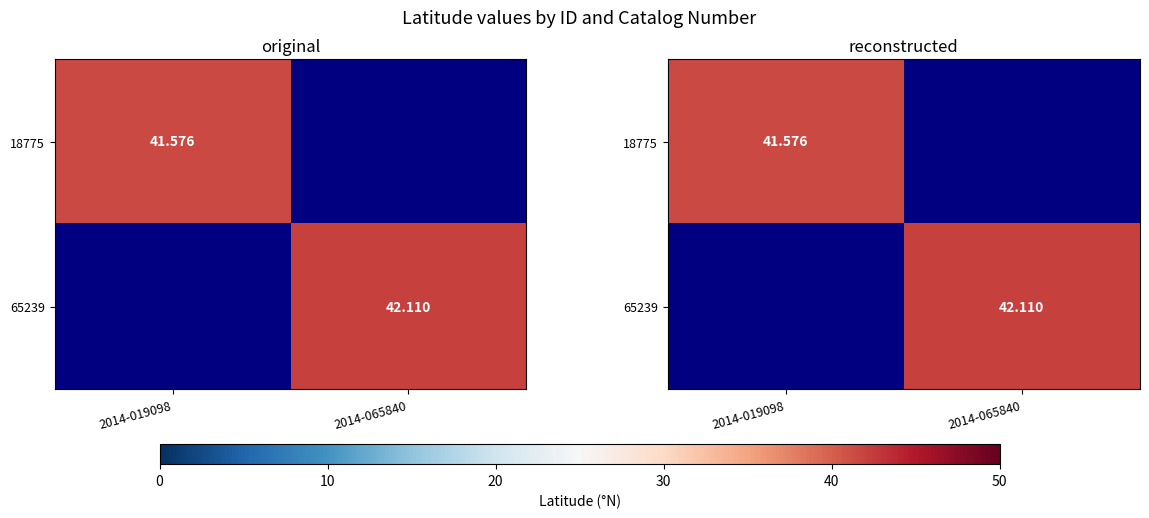

Between 2014-019098 and 2014-065840, which is larger?

2014-065840